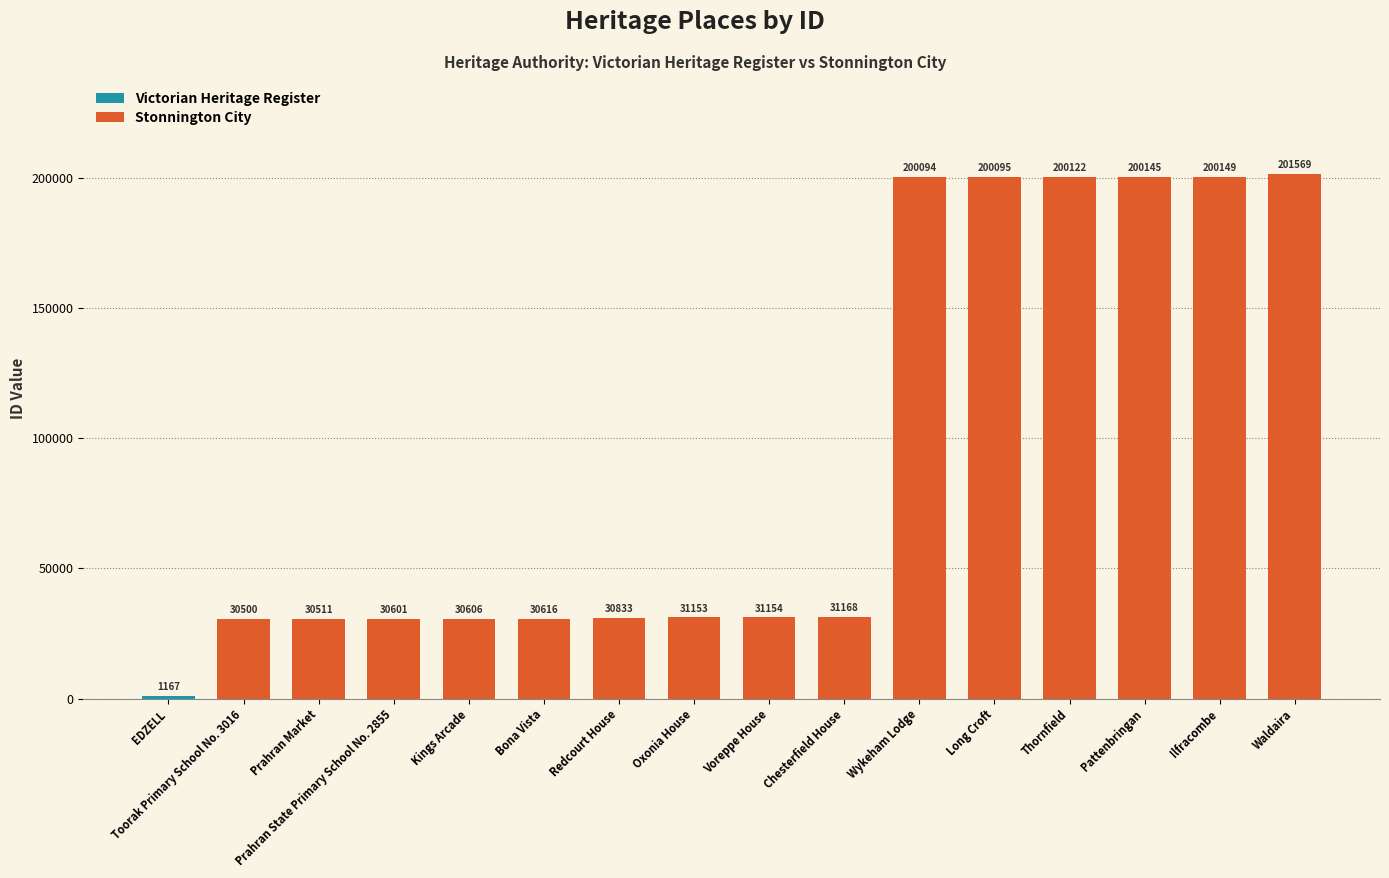

How many values in Stonnington City are above zero?

15